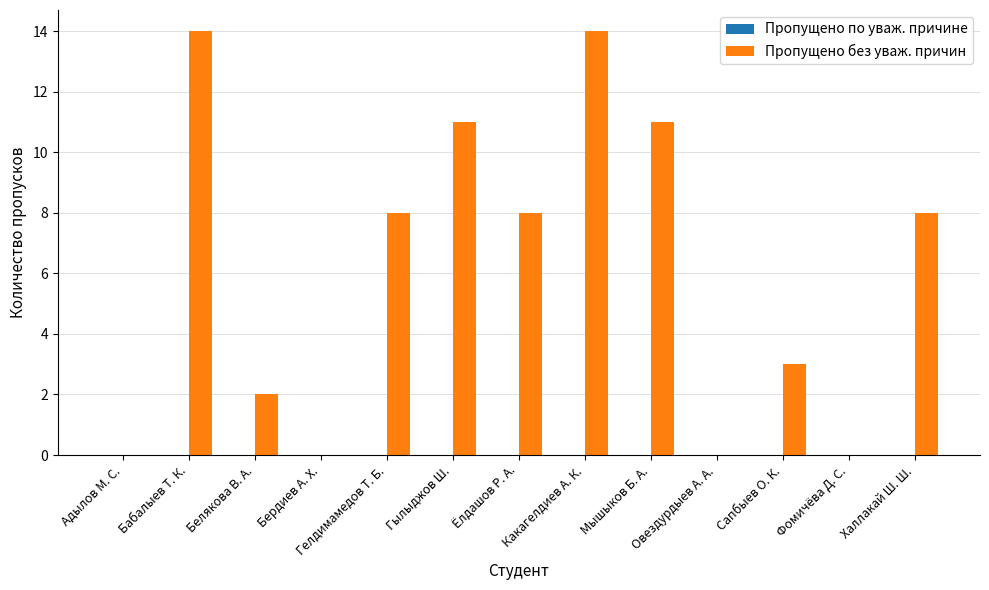

How many series are shown in this chart?

1